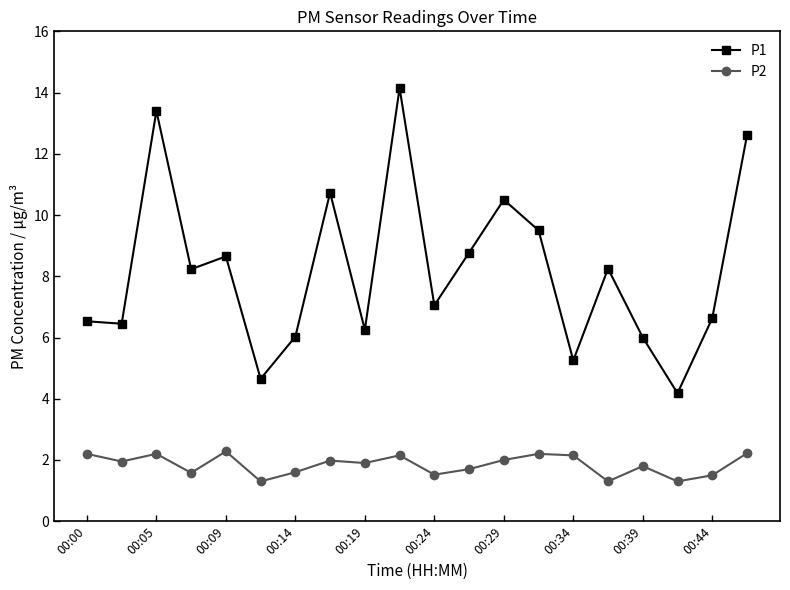

Does the chart have visible grid lines?

No